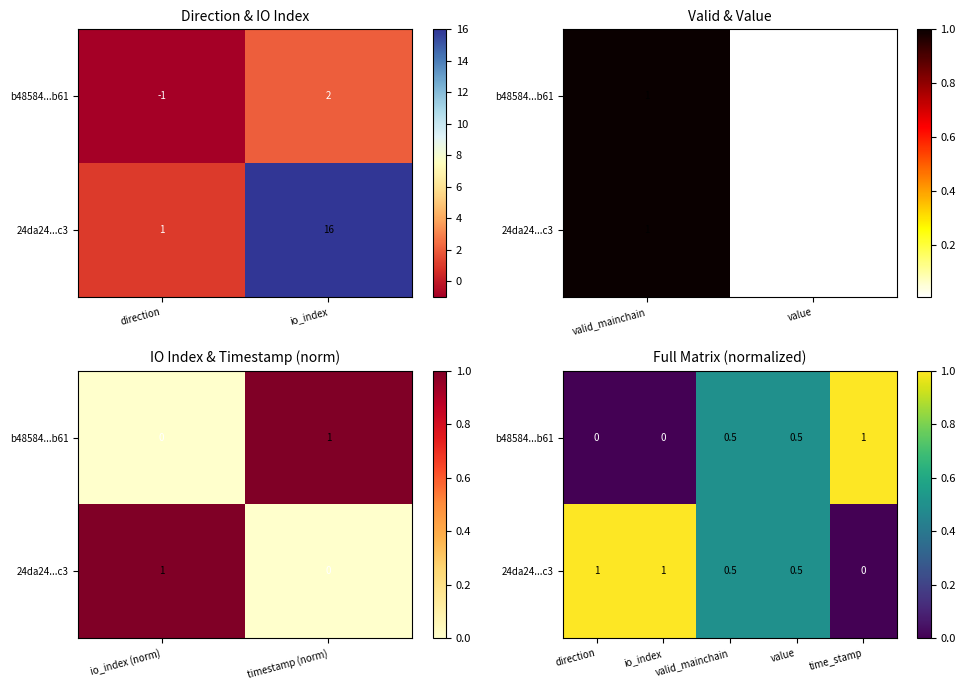

What is the maximum value for 24da24...c3?

1.0